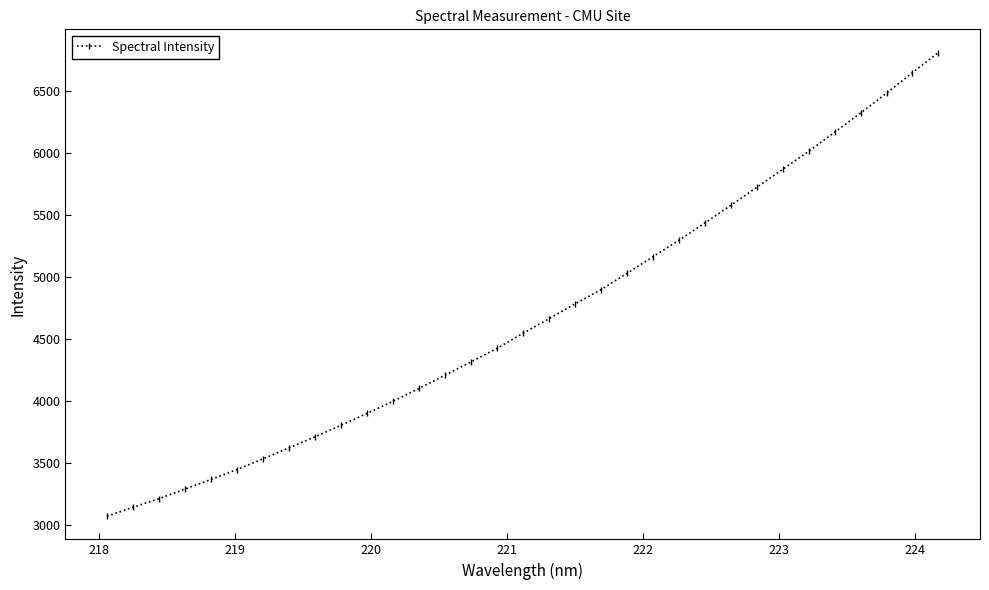

True or false: there are more than 2 points higher than both neighbors.

False